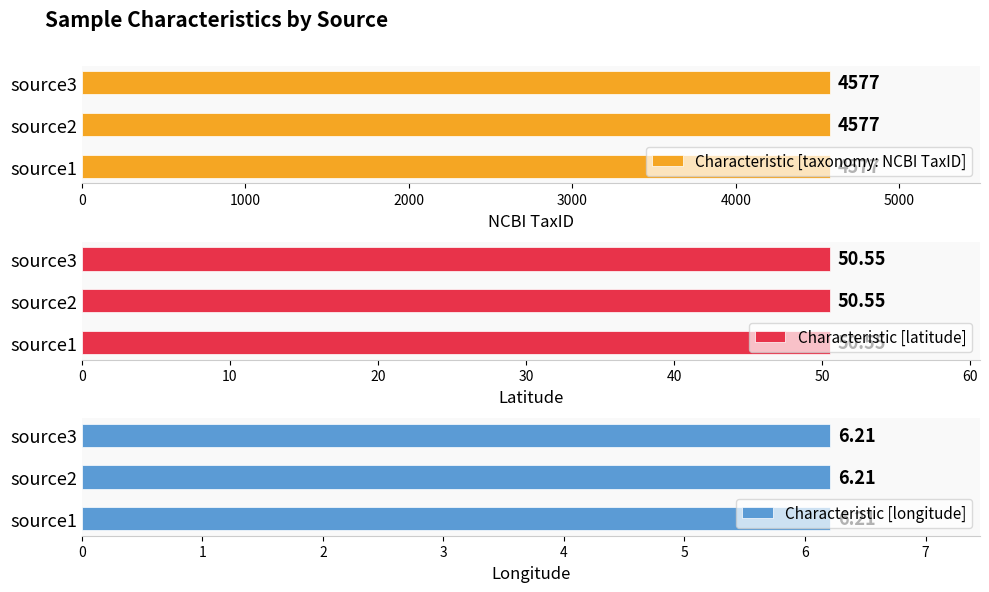

How many bars are there in each group?

3